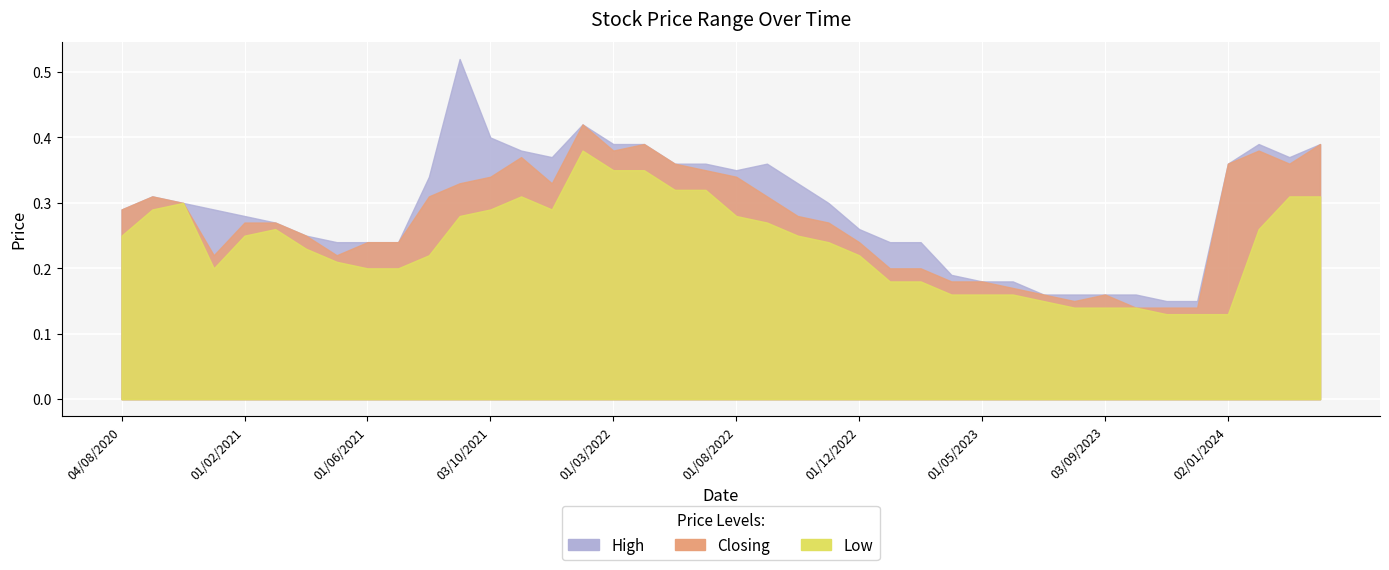

What is the sum of all Low values?

9.4